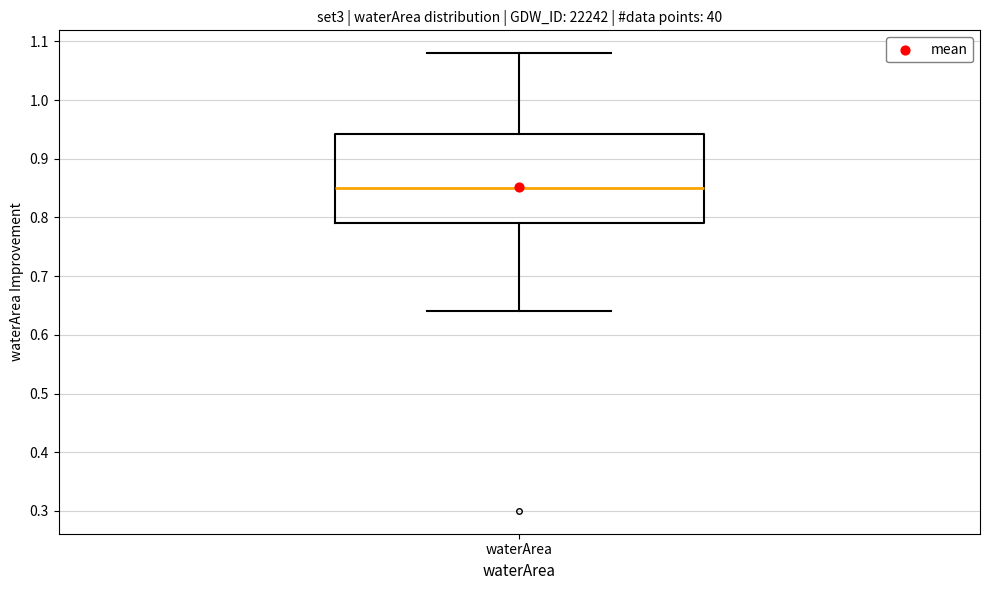

Read this box plot against the y-axis: the position of the median line, the range covered by the box, and the ends of both whiskers. The values are not printed on the chart, so give them approximately, as read against the axis.

median 0.85, box 0.79 to 0.94, whiskers 0.64 to 1.08